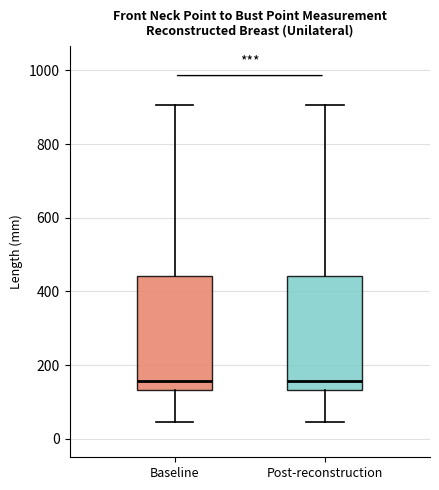

Reading left to right, transcribe this box plot: for each box, give where its median line is, the range the box spans, and where its two whiskers end, as read against the y-axis. The values are not printed on the chart, so give them approximately, as read against the axis.

Baseline: median 160, box 140 to 440, whiskers 40 to 900
Post-reconstruction: median 160, box 140 to 440, whiskers 40 to 900